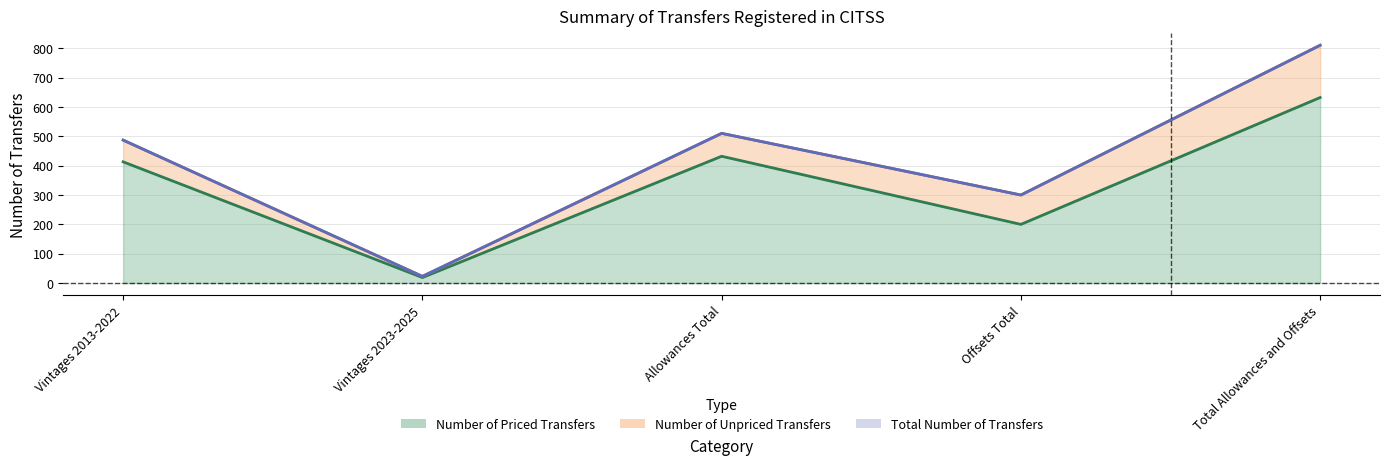

Which label corresponds to the smallest value in the chart?

Vintages 2023-2025